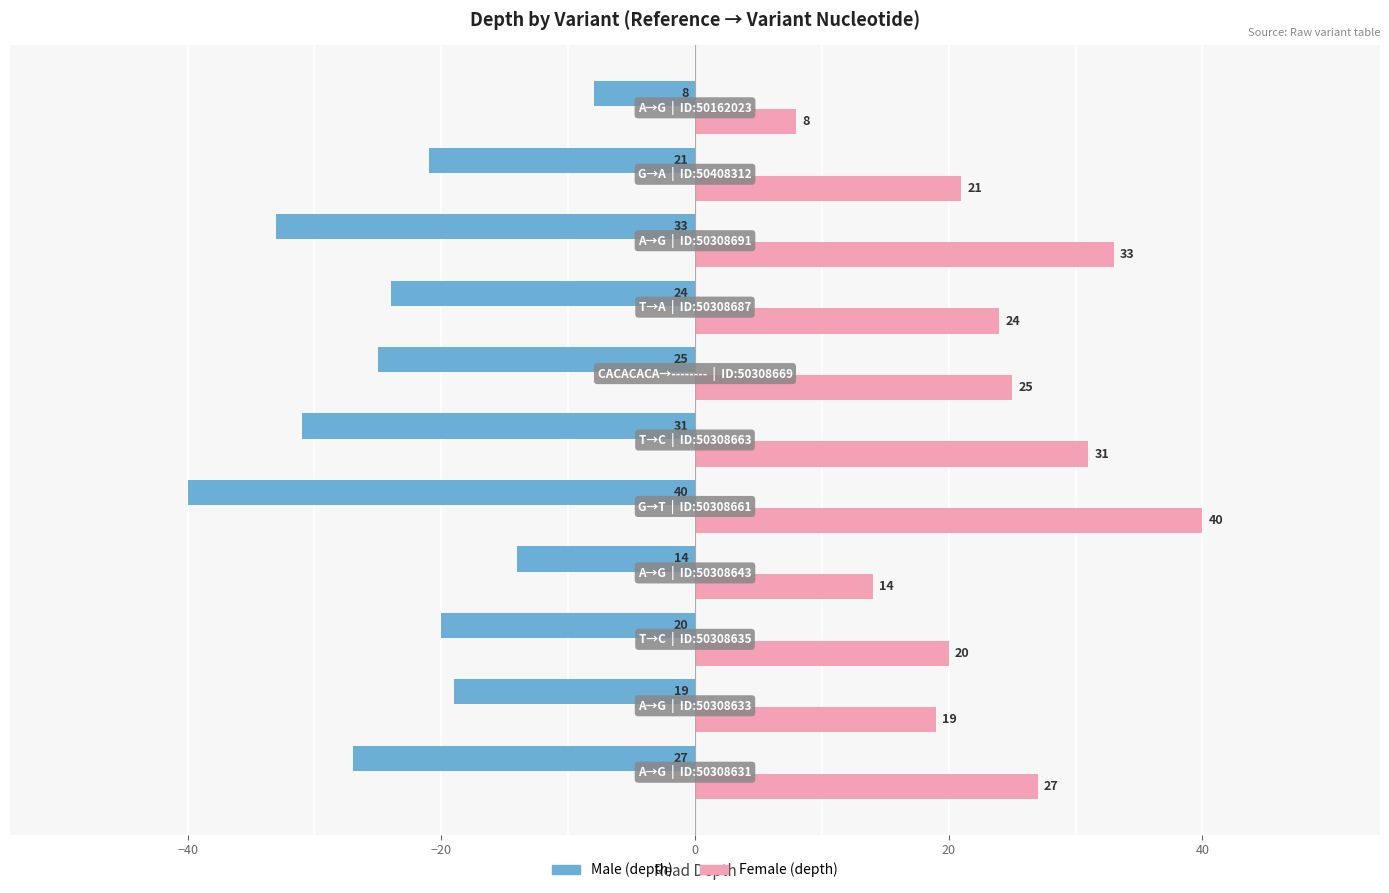

What is the smallest value displayed?

-40